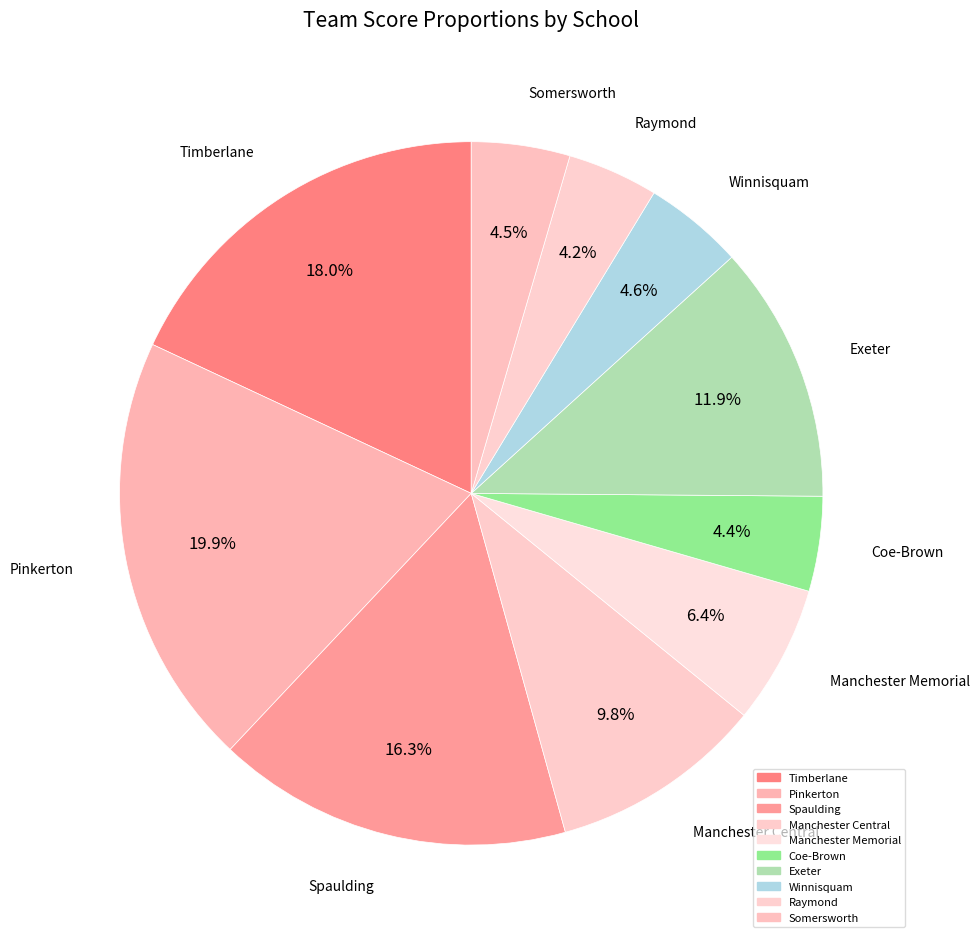

Count the number of slices in the pie.

10